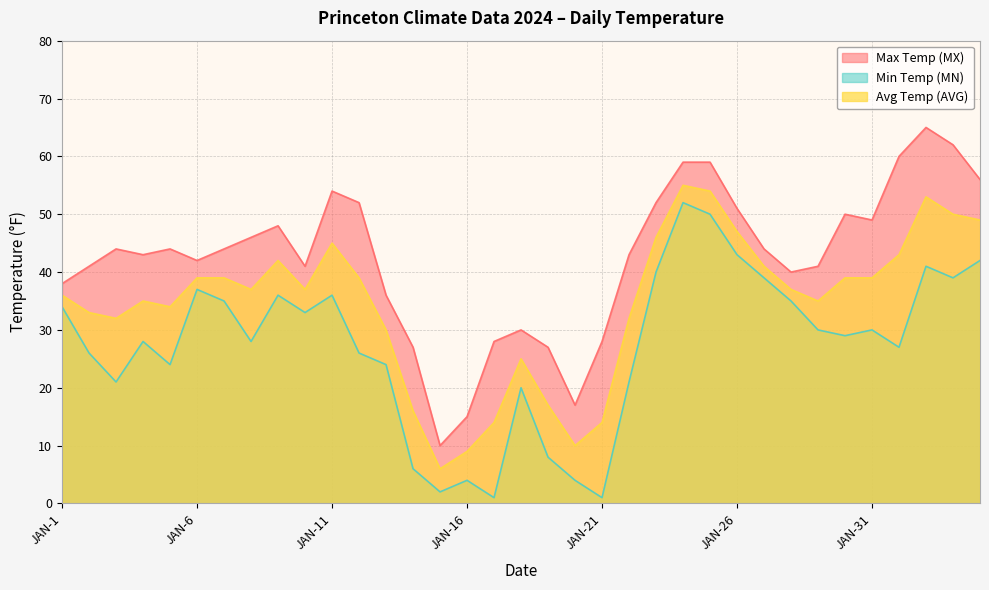

What is the greatest value displayed?

65